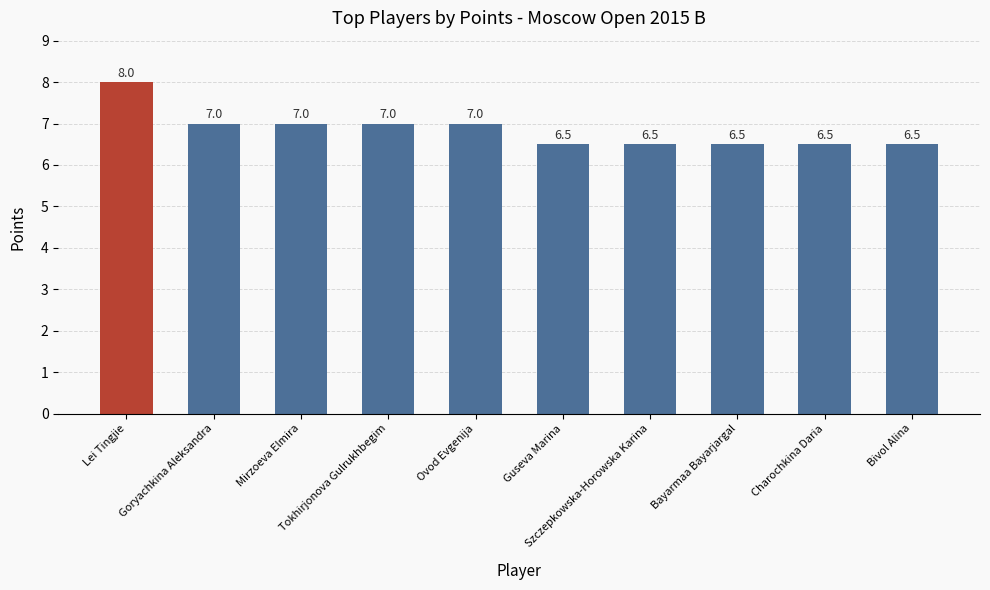

Reading left to right, extract all data points from this chart.

Lei Tingjie=8.0	Goryachkina Aleksandra=7.0	Mirzoeva Elmira=7.0	Tokhirjonova Gulrukhbegim=7.0	Ovod Evgenija=7.0	Guseva Marina=6.5	Szczepkowska-Horowska Karina=6.5	Bayarmaa Bayarjargal=6.5	Charochkina Daria=6.5	Bivol Alina=6.5